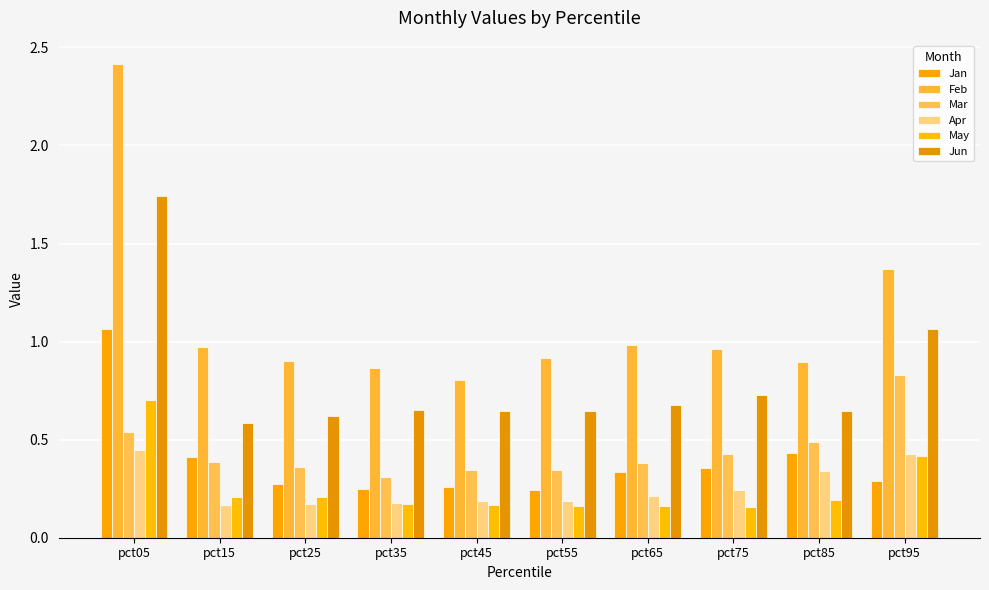

Rank the series by their maximum value, from lowest to highest.

Apr, May, Mar, Jan, Jun, Feb